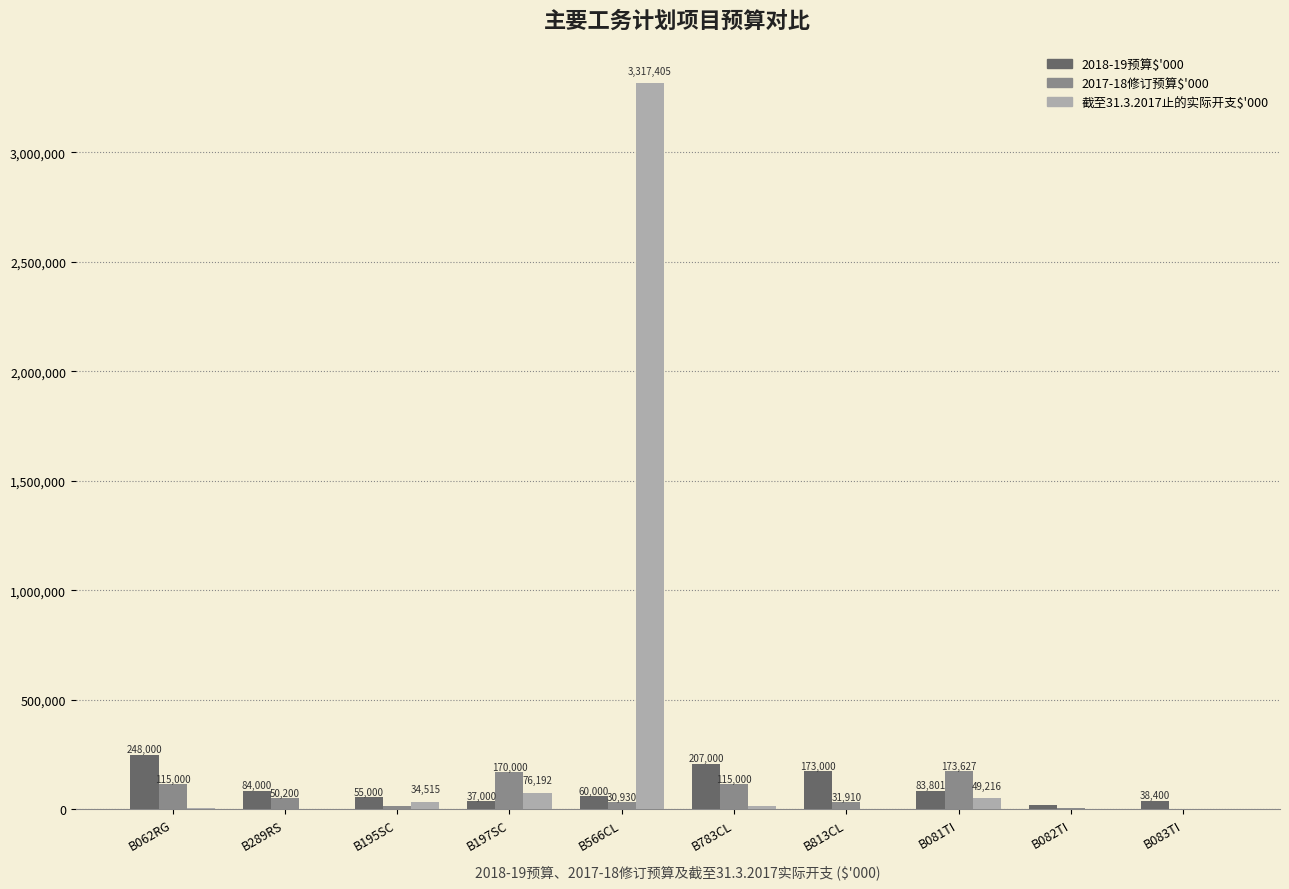

Which category has the highest value across all series?

B566CL